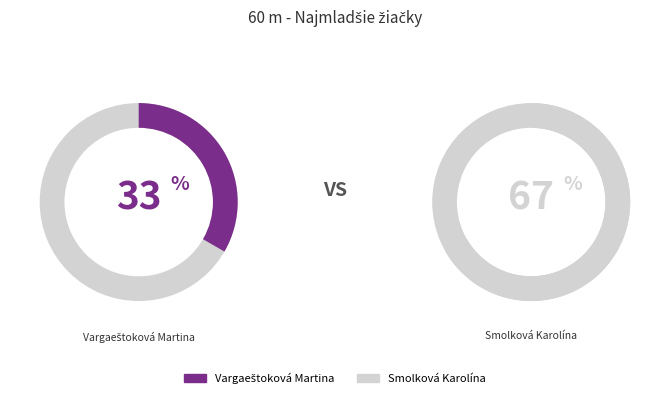

To the nearest percent, what portion does Vargaeštoková Martina represent?

33%